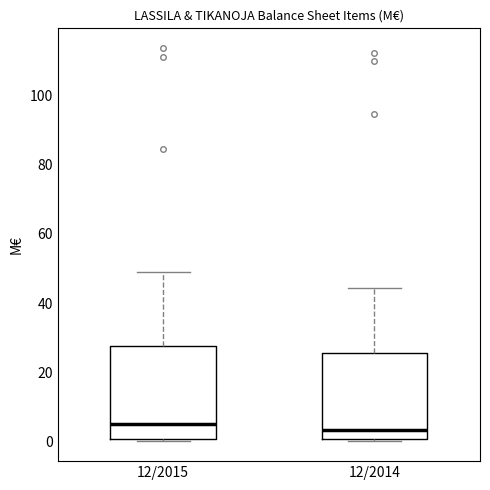

Reading left to right, read every box against the y-axis: the position of its median line, the range the box covers, and the ends of its whiskers. The values are not printed on the chart, so give them approximately, as read against the axis.

12/2015: median 6, box 0 to 28, whiskers 0 (just below the box's lower edge) to 50
12/2014: median 4, box 0 to 26, whiskers 0 to 44